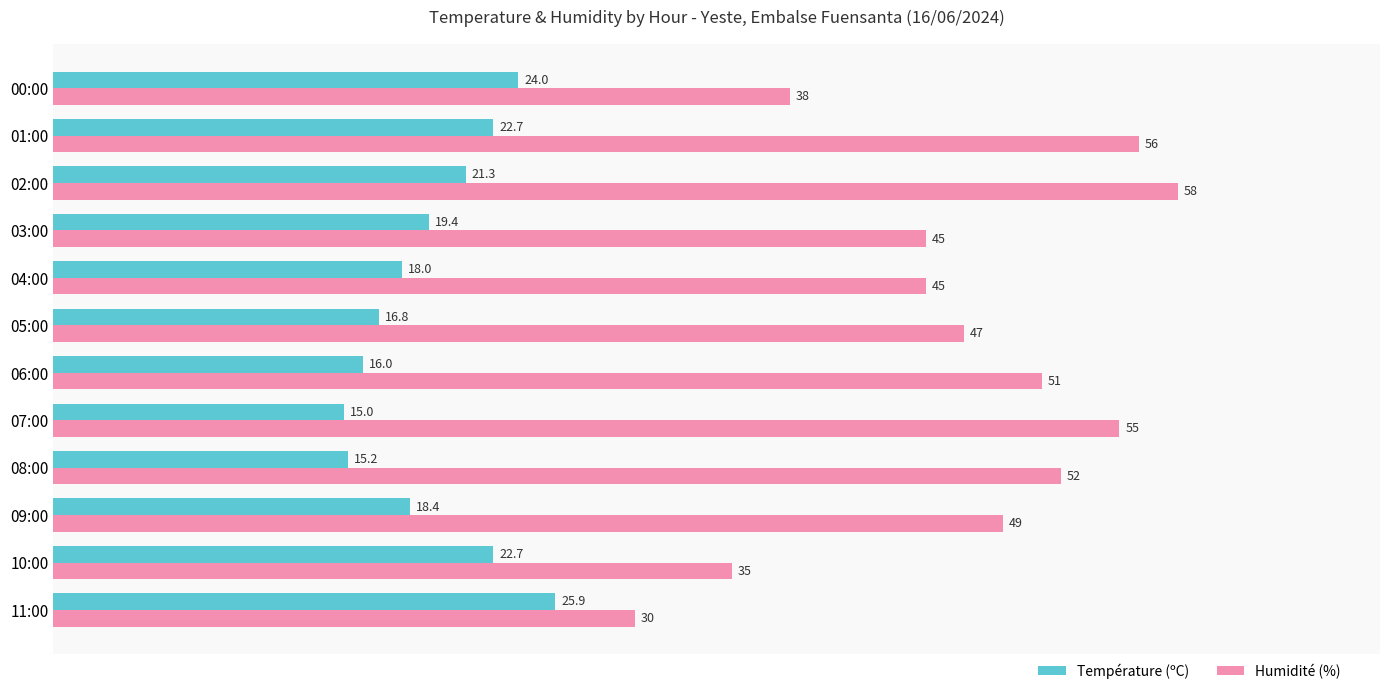

At 03:00, list the series in order from smallest to largest.

Température (ºC), Humidité (%)